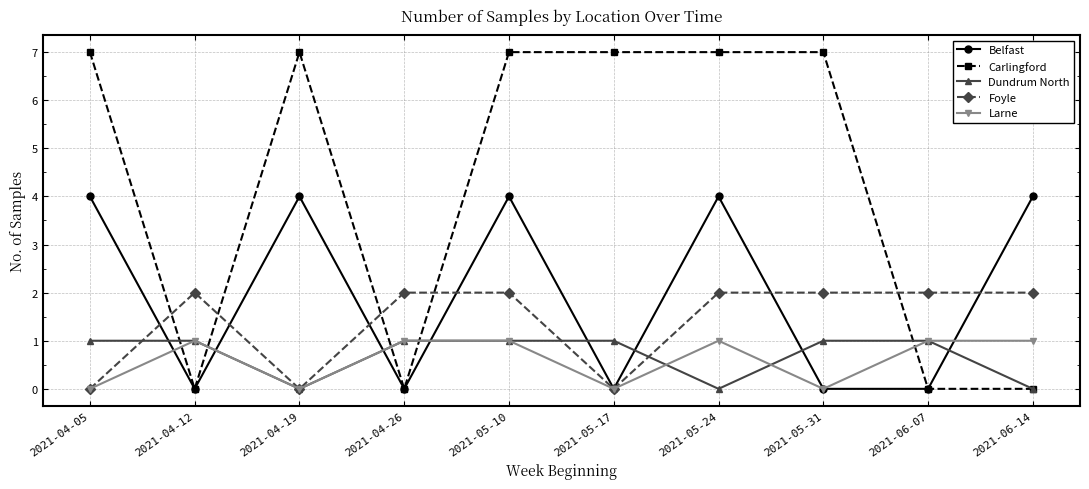

How many lines are shown in the chart?

5